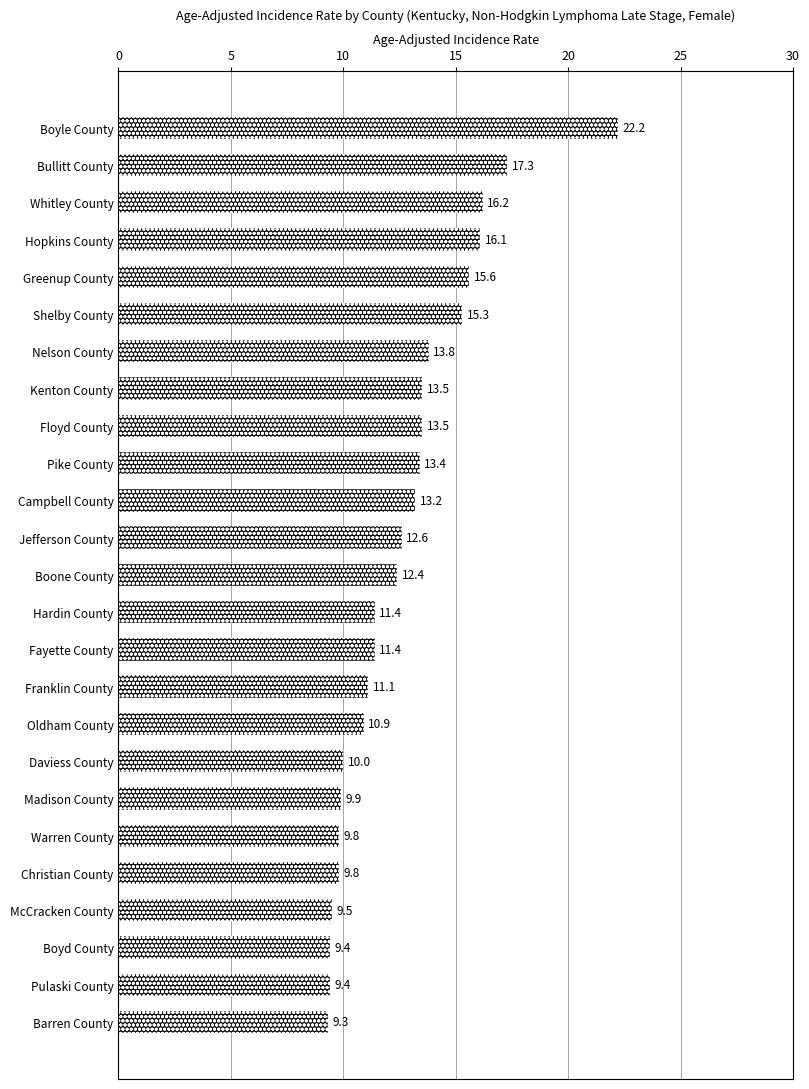

Between Hardin County and Barren County, which is larger?

Hardin County